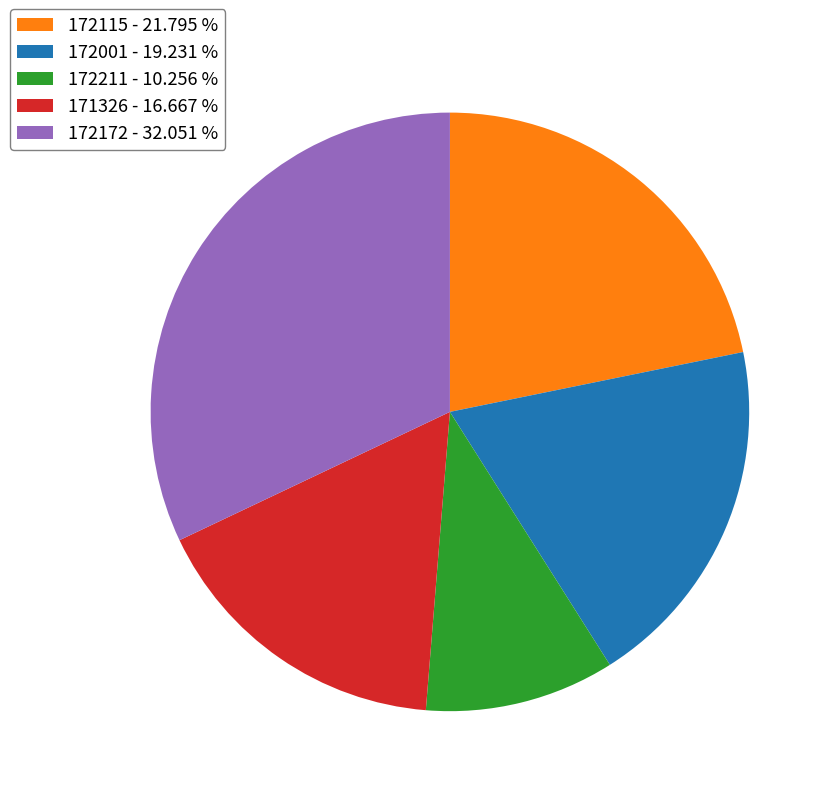

Do 172115 and 172172 together represent more than half of the pie?

Yes